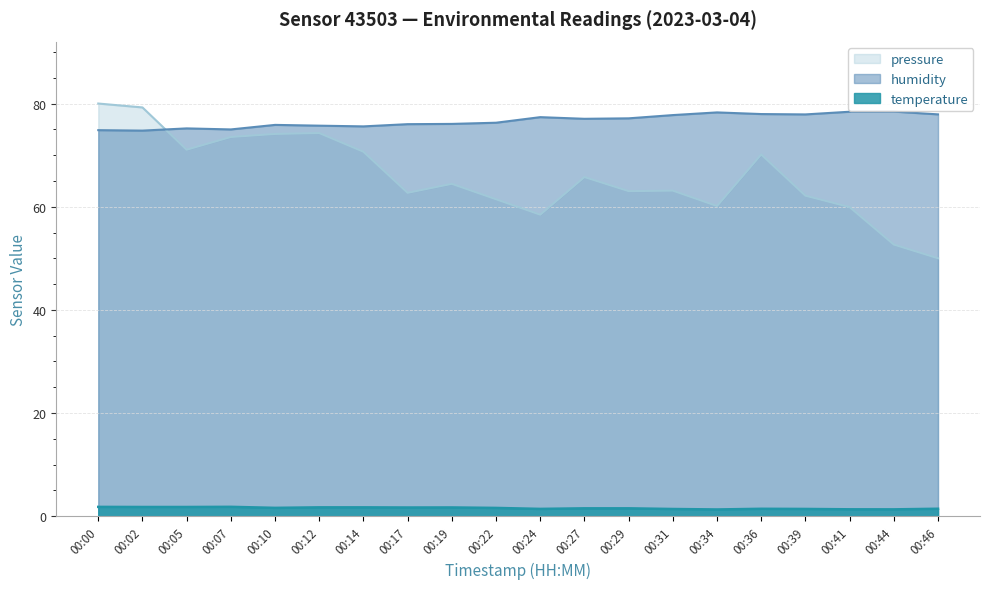

Rank the series at 00:41 from highest to lowest value.

humidity, pressure, temperature